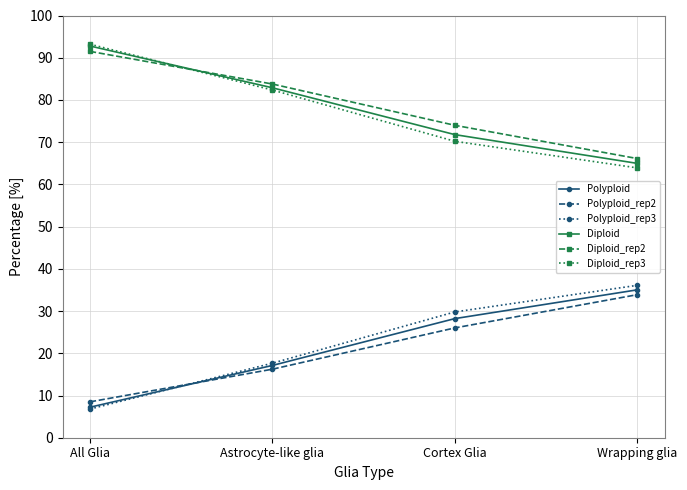

Rank the categories by Polyploid_rep2 value from highest to lowest.

Wrapping glia, Cortex Glia, Astrocyte-like glia, All Glia